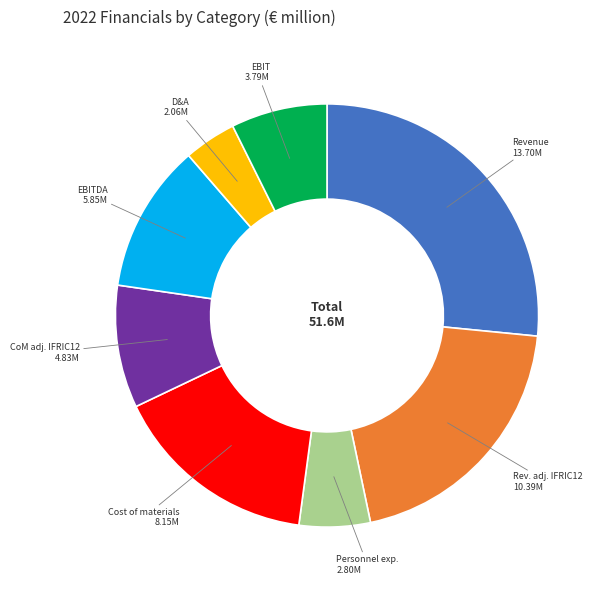

Is there a majority slice in this chart?

No